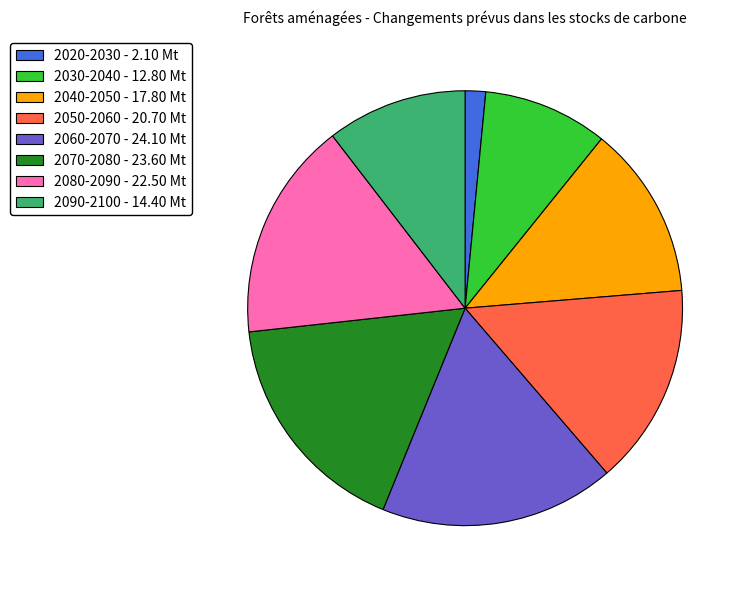

What is the ratio of the value at 2050-2060 - 20.70 Mt to the value at 2090-2100 - 14.40 Mt?

1.4